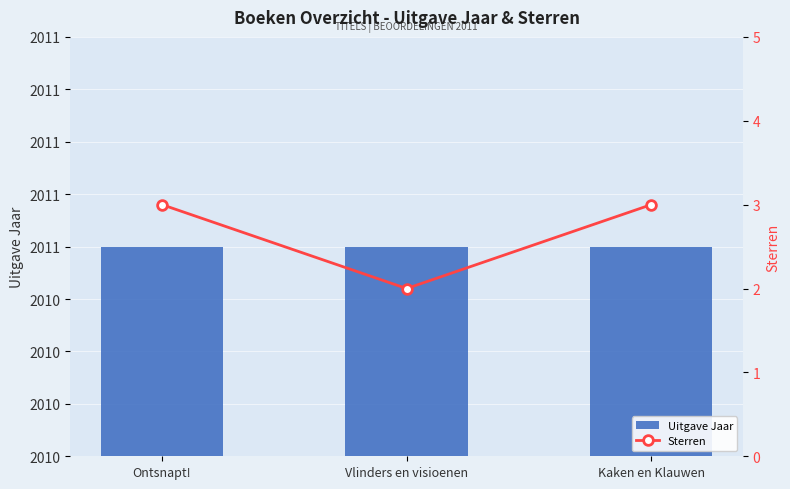

Are the bars horizontal?

No